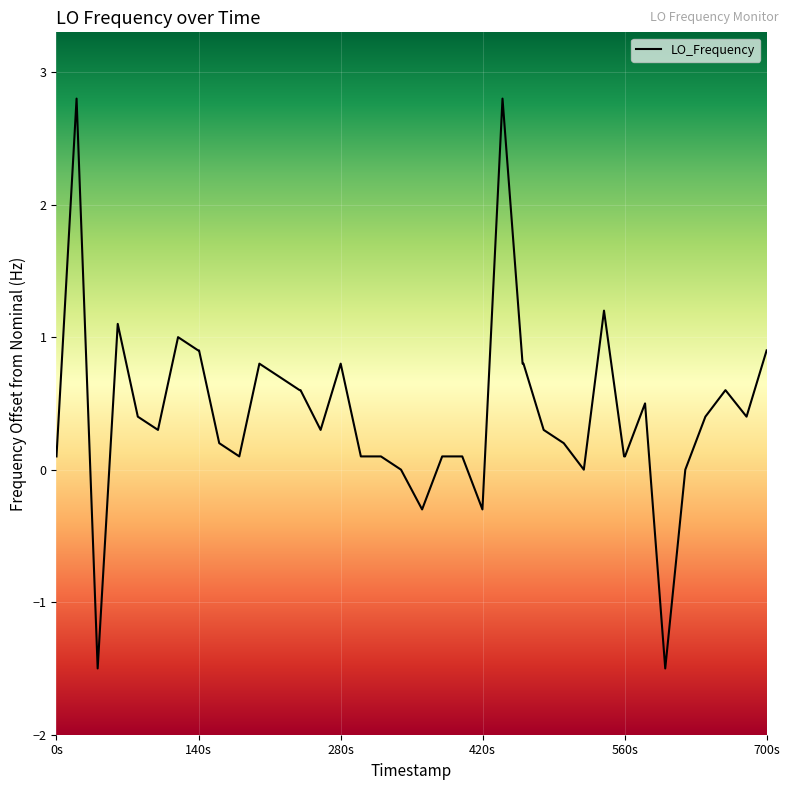

What is the greatest value displayed?

2.8